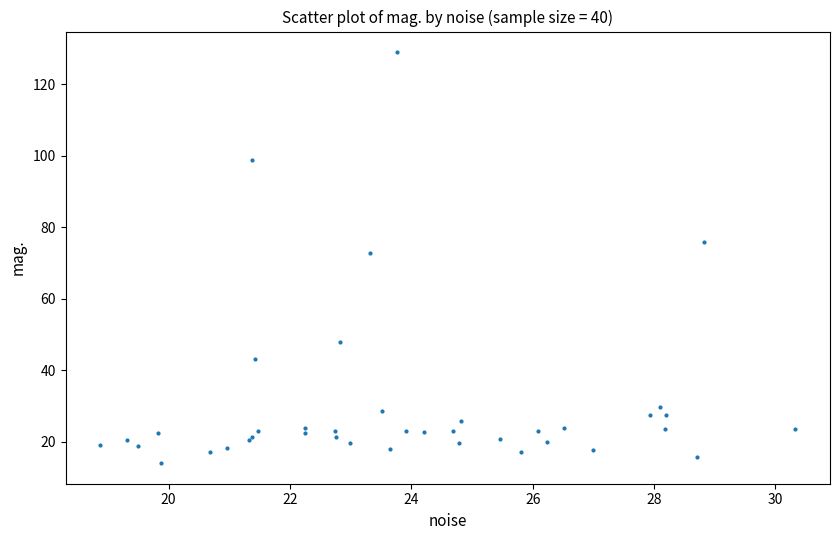

What Y value in the scatter plot is closest to 71?

72.7